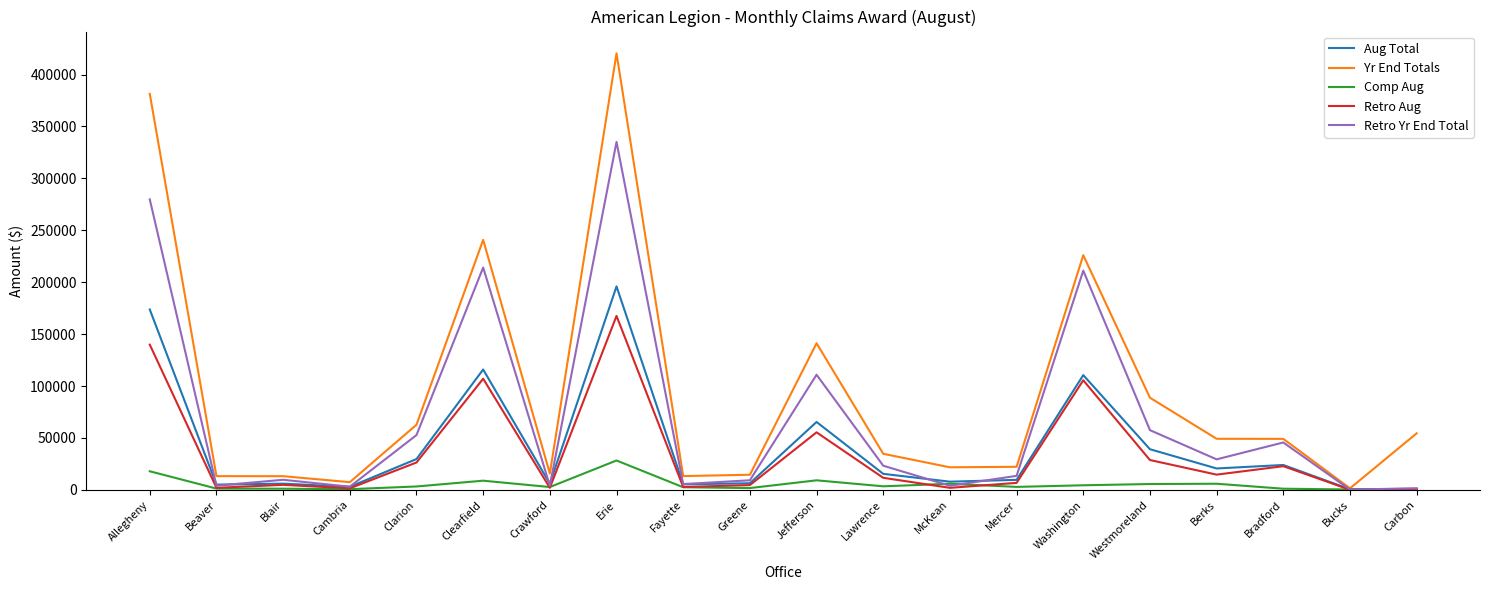

How many lines are shown in the chart?

5